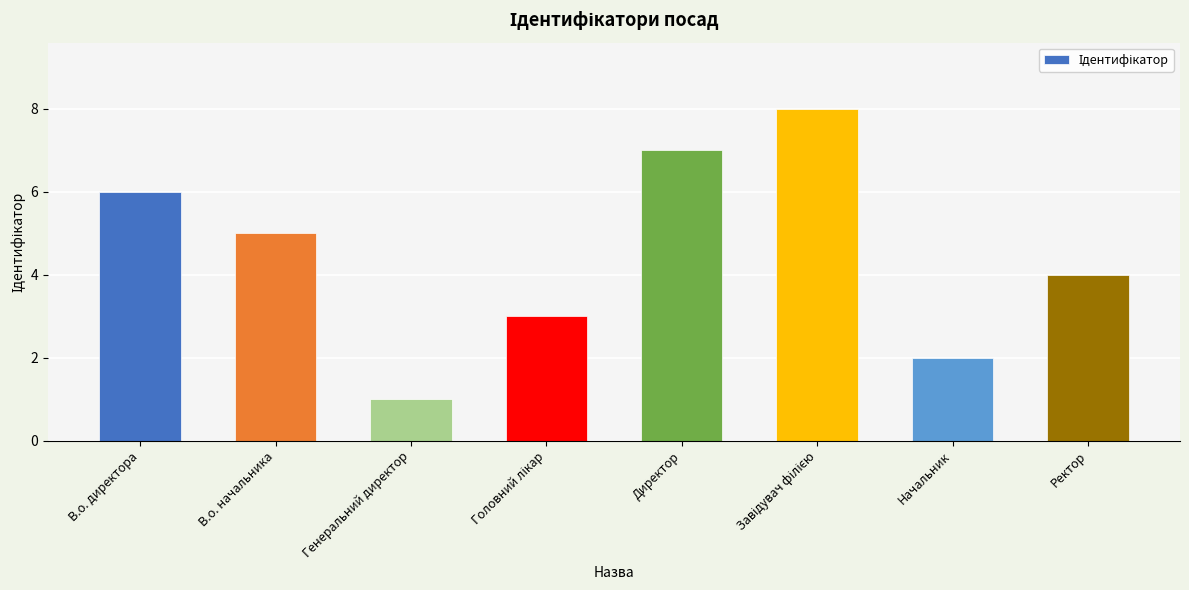

How many distinct data groups are displayed?

1